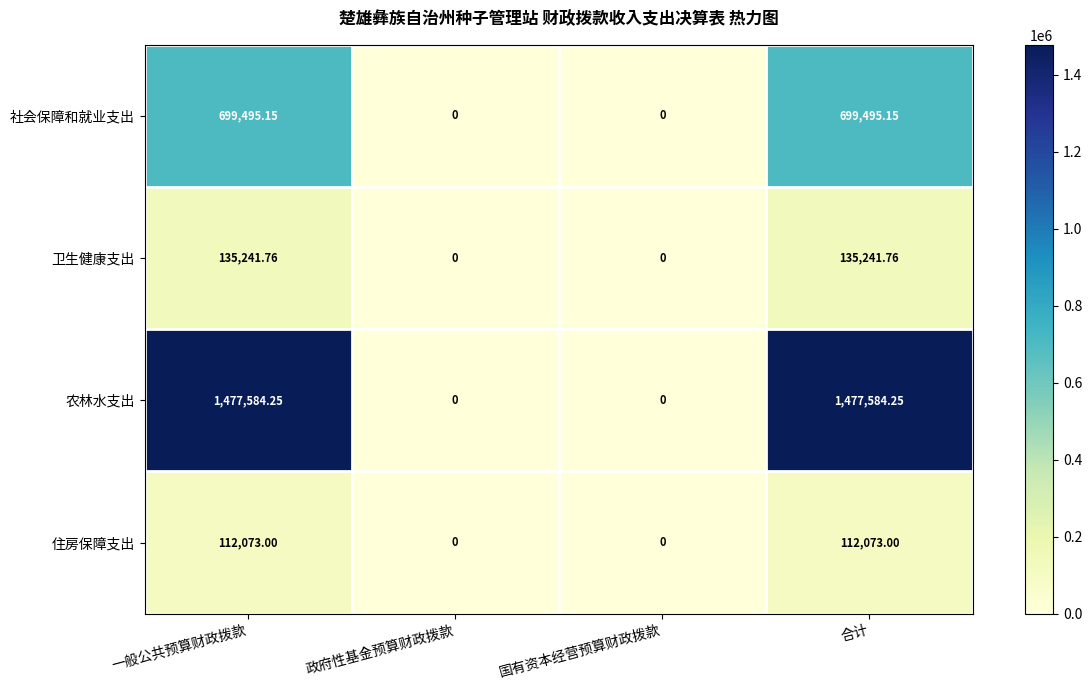

Which series has the largest range (max minus min)?

农林水支出